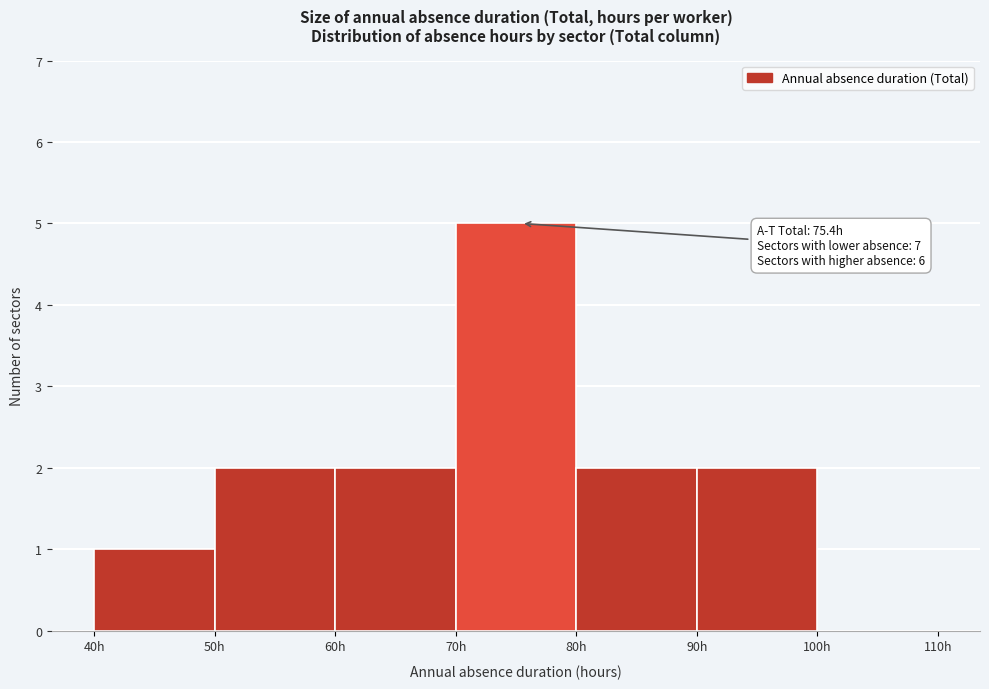

Which range on the x-axis has the tallest bar?

70 to 80